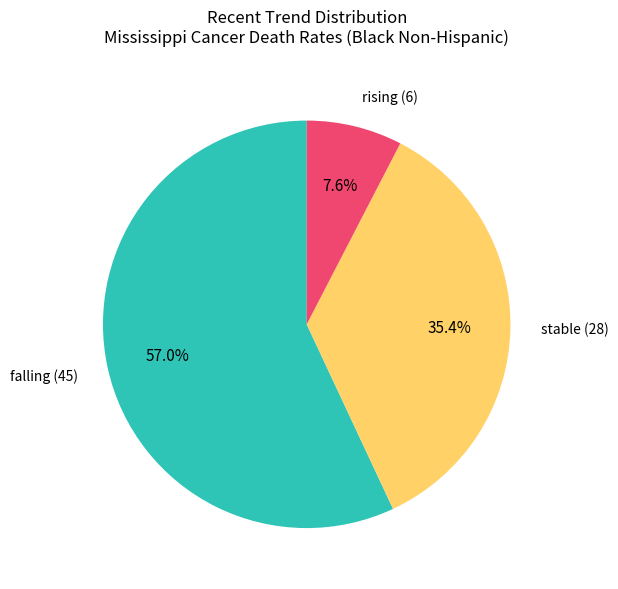

Count the number of slices in the pie.

3